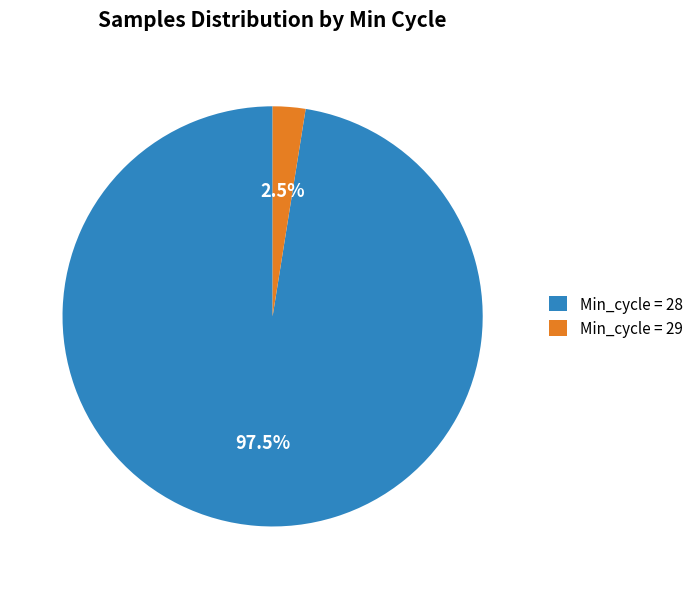

Which has a higher value, Min_cycle = 29 or Min_cycle = 28?

Min_cycle = 28